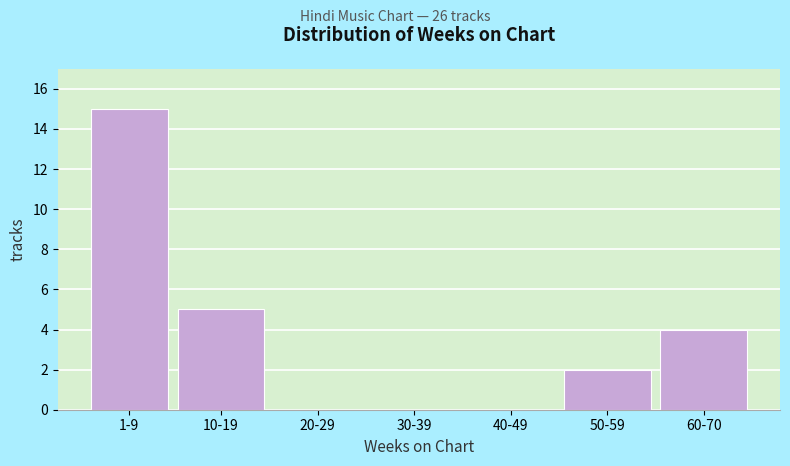

Reading right to left, what are all the values shown in this chart?

60-70=4	50-59=2	40-49=0	30-39=0	20-29=0	10-19=5	1-9=15